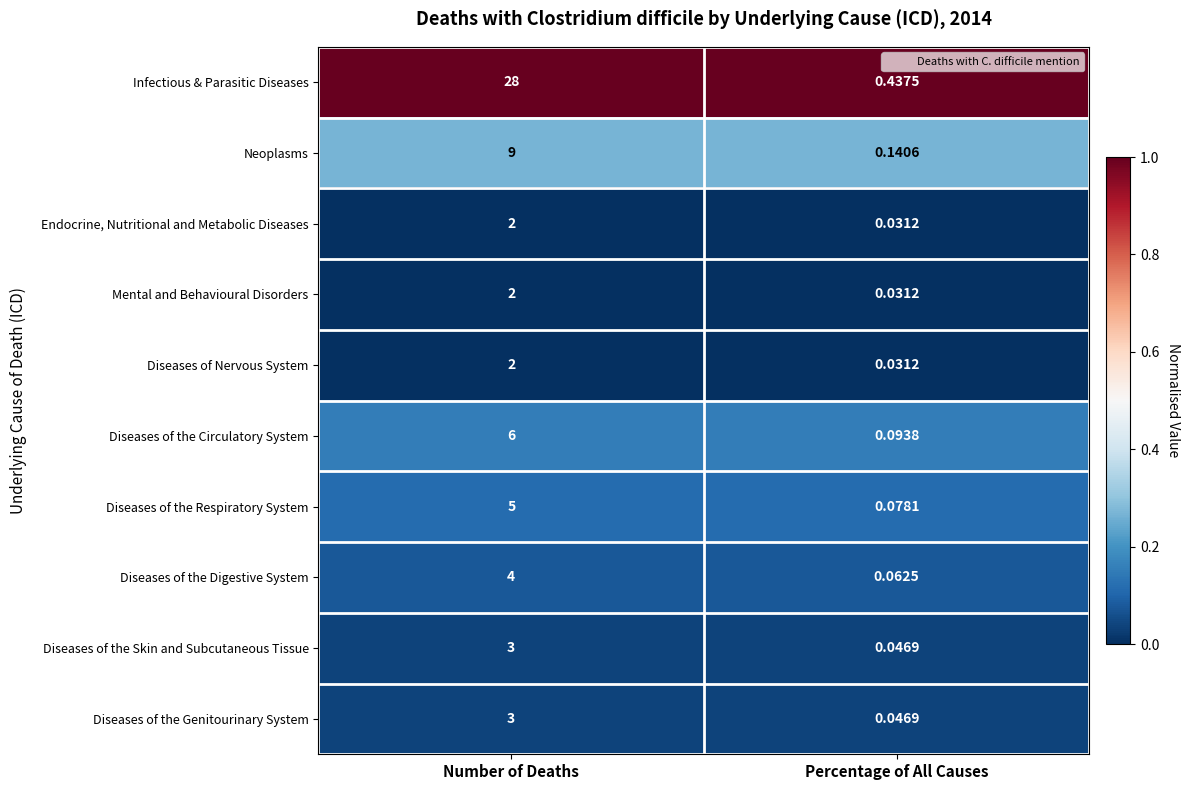

Rank the categories by Diseases of the Digestive System value from lowest to highest.

Percentage of All Causes, Number of Deaths